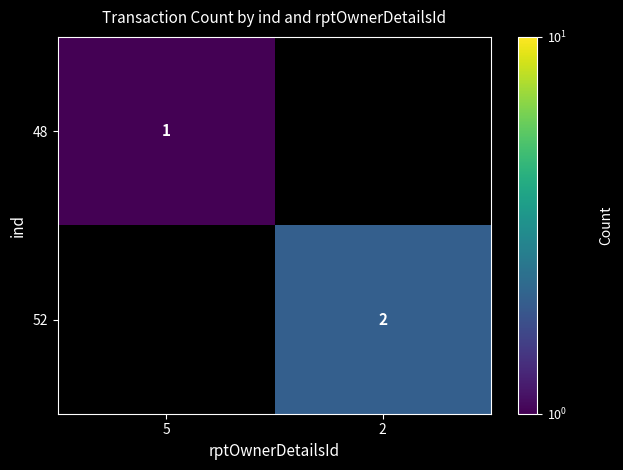

Is the value of 48 at 5 greater than the value of 52 at 2?

No